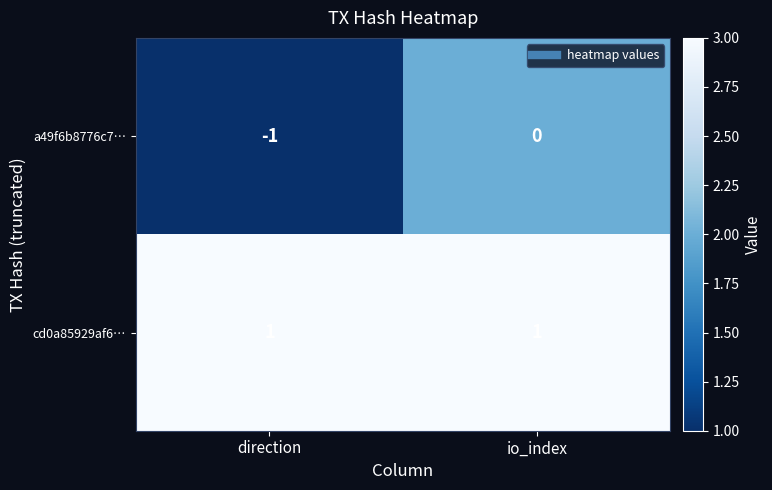

Which series has the widest spread of values?

a49f6b8776c7…